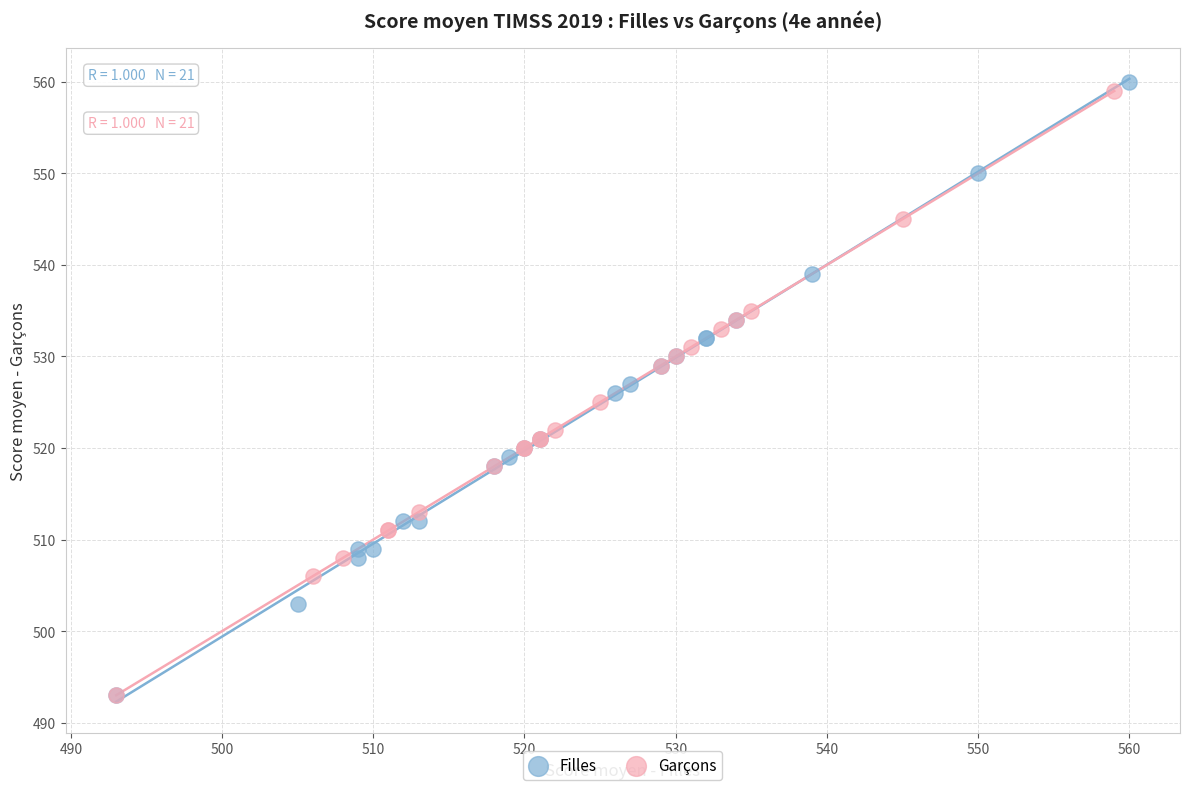

Which series has the largest Y range (max minus min)?

Filles